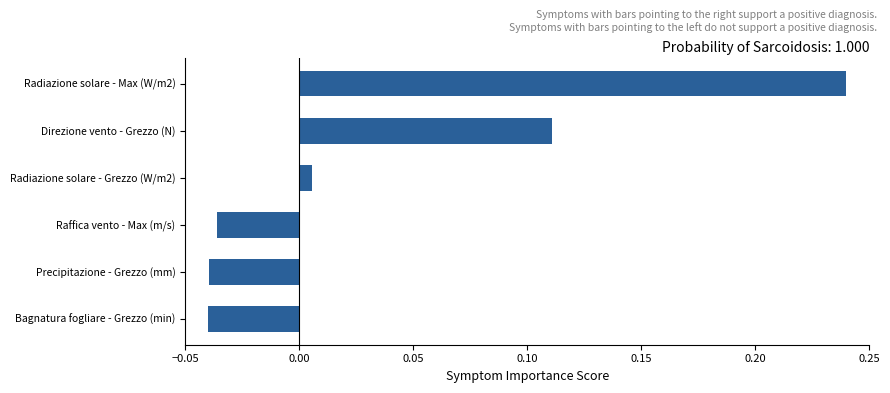

True or false: the data shows 0.0 at Direzione vento - Grezzo (N).

False